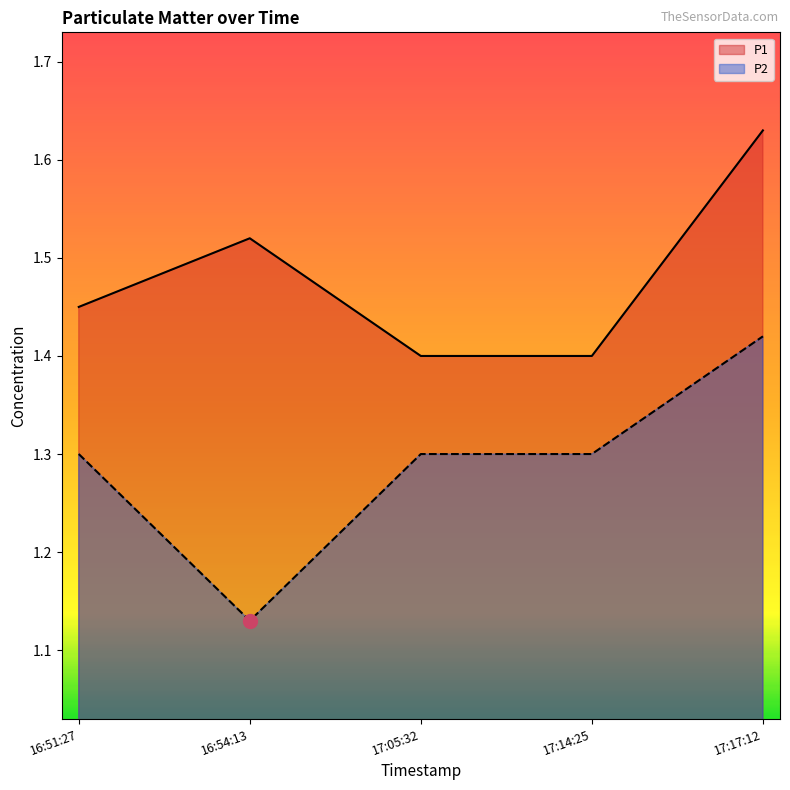

List the series in order of their peak value, highest first.

P1, P2